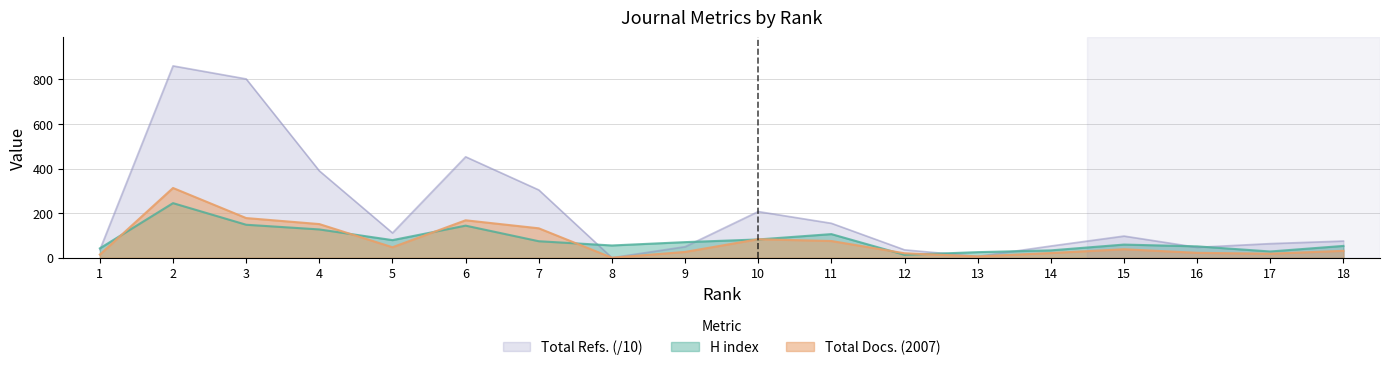

How many series are shown in this chart?

3